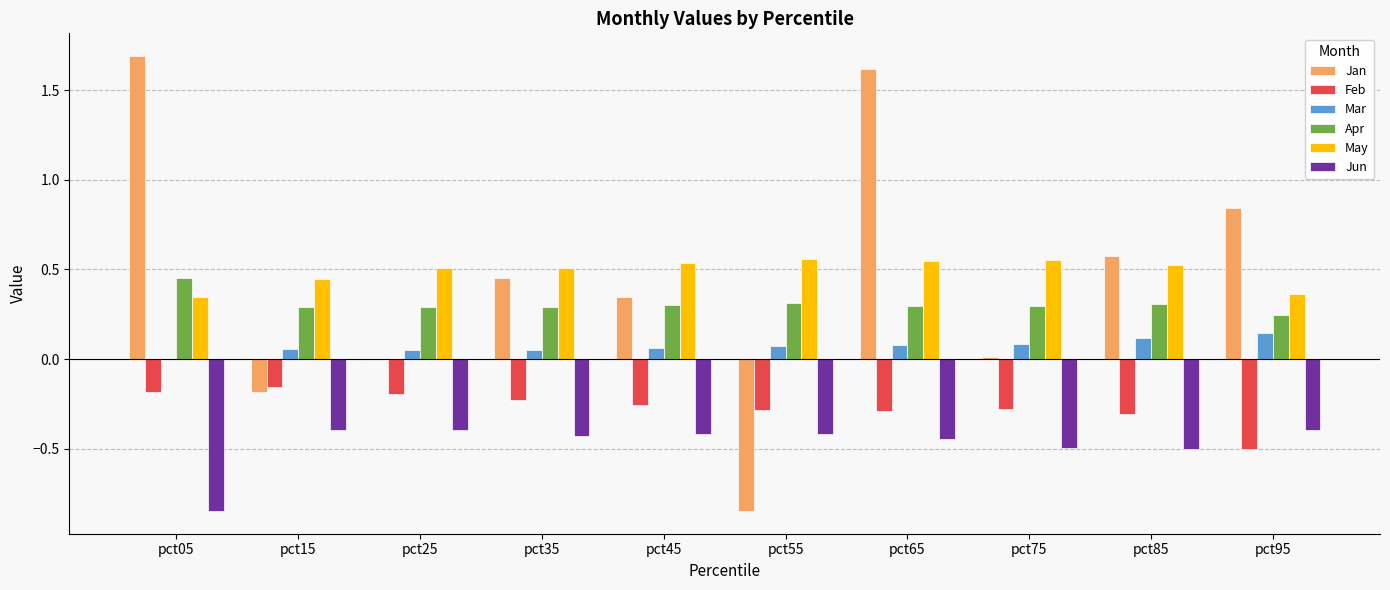

Which label corresponds to the largest value in the chart?

pct05